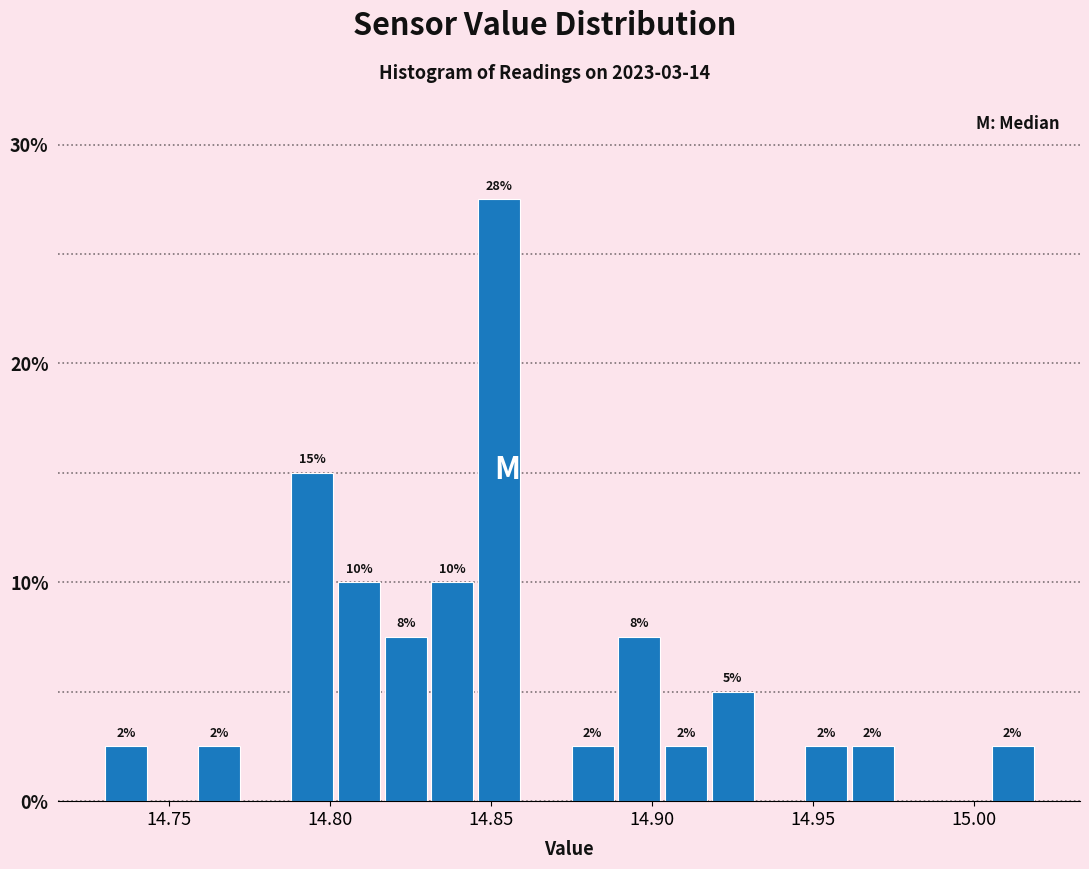

Read against the x-axis, roughly where is the centre of the tallest bar?

14.855